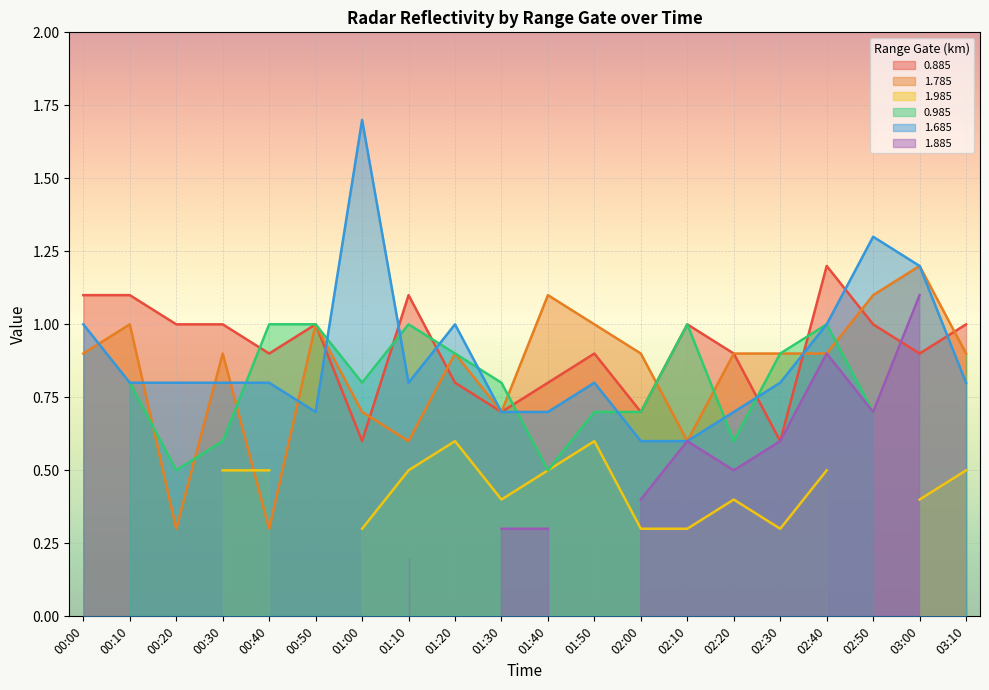

Is the value of 0.885 at 01:40 greater than the value of 1.685 at 02:10?

Yes